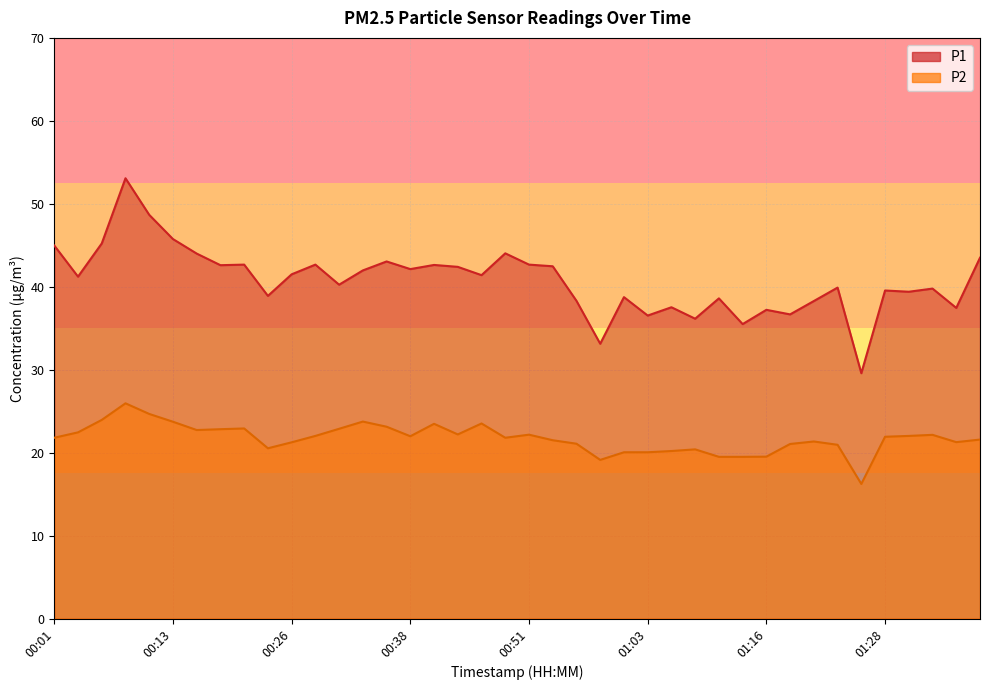

List the labels in order of P2 value, smallest first.

01:25, 00:58, 01:11, 01:13, 01:16, 01:01, 01:03, 01:06, 01:08, 00:23, 01:23, 01:18, 00:56, 00:26, 01:35, 01:20, 00:53, 01:38, 00:01, 00:48, 01:28, 00:38, 00:28, 01:30, 01:33, 00:51, 00:44, 00:03, 00:16, 00:18, 00:31, 00:21, 00:36, 00:41, 00:46, 00:13, 00:33, 00:06, 00:11, 00:08